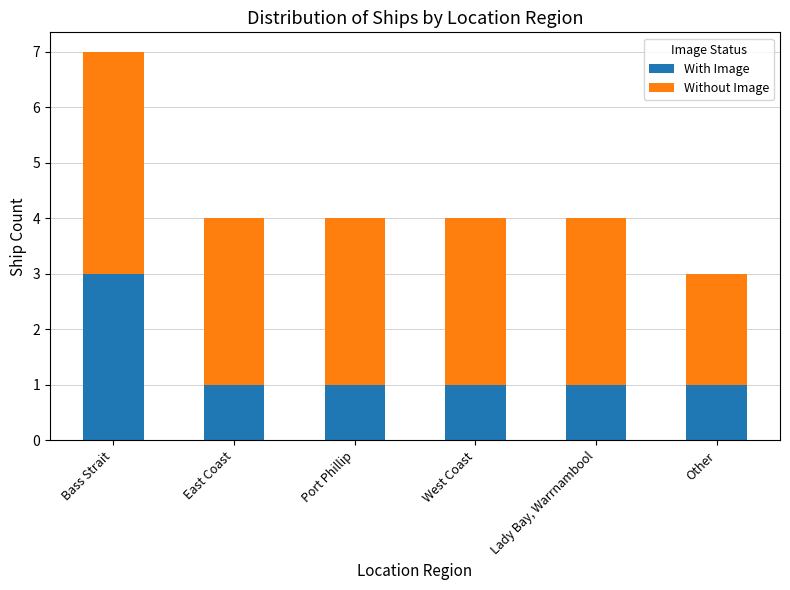

Which category has the highest value in the With Image series?

Bass Strait